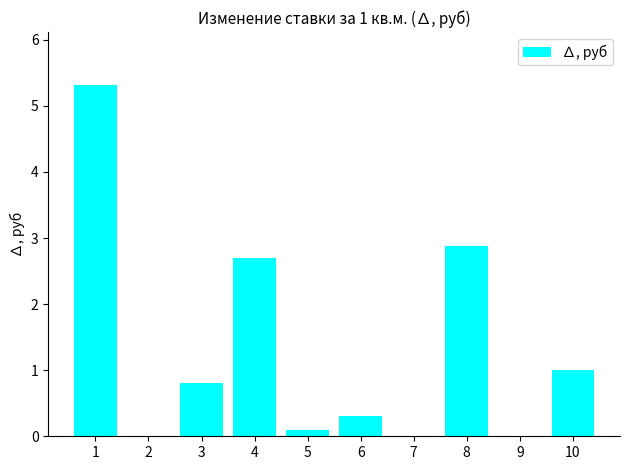

Approximately how many times larger is the value at 3 compared to 10?

0.8